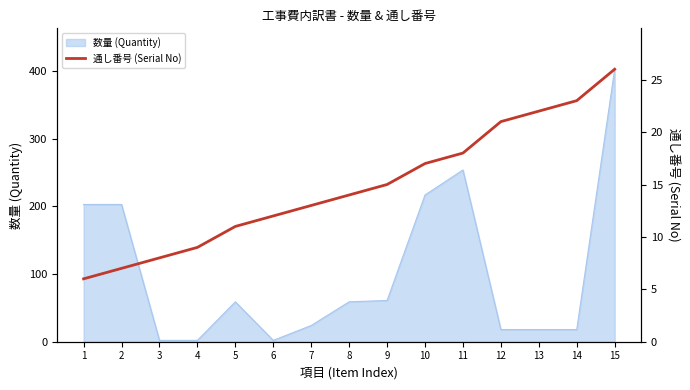

Is it true that the value at 4 is 6?

False